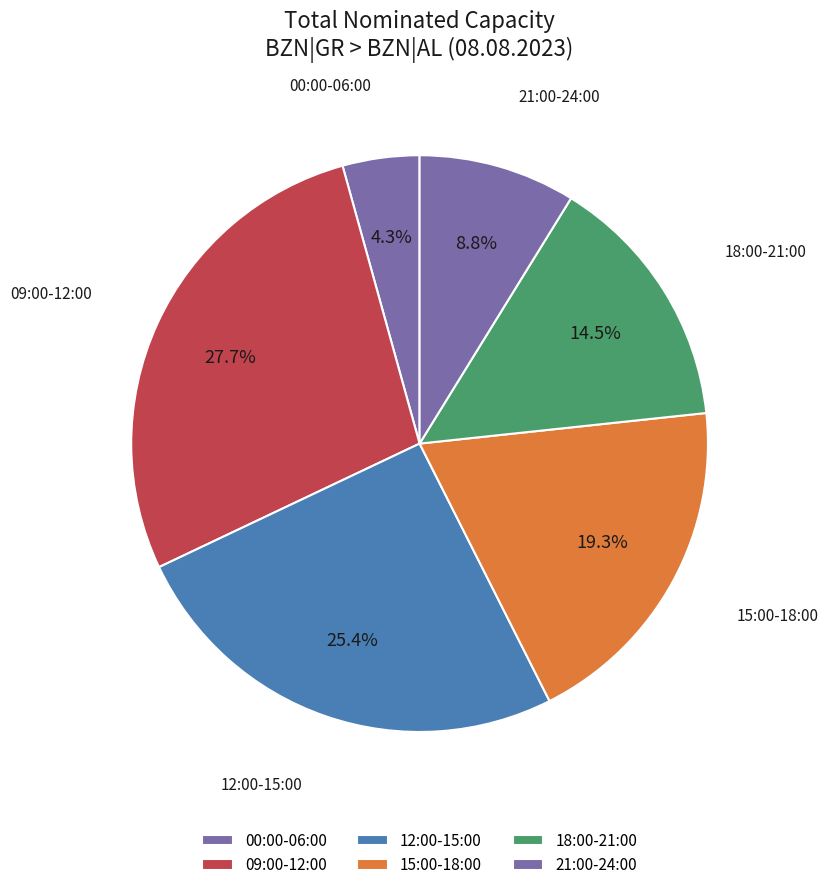

How many segments does this pie chart have?

6